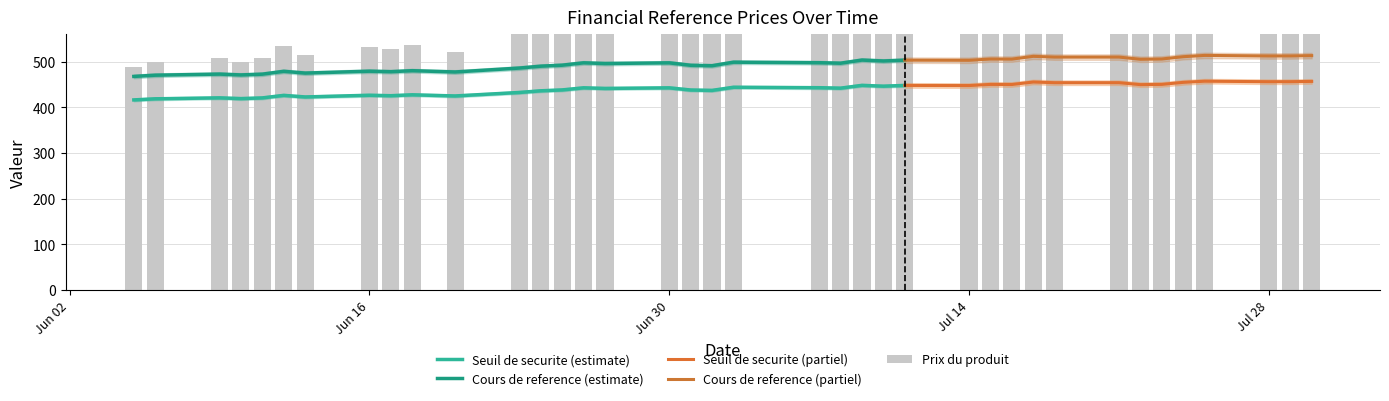

Which has a higher value, 2025-07-01 or 2025-07-25?

2025-07-25